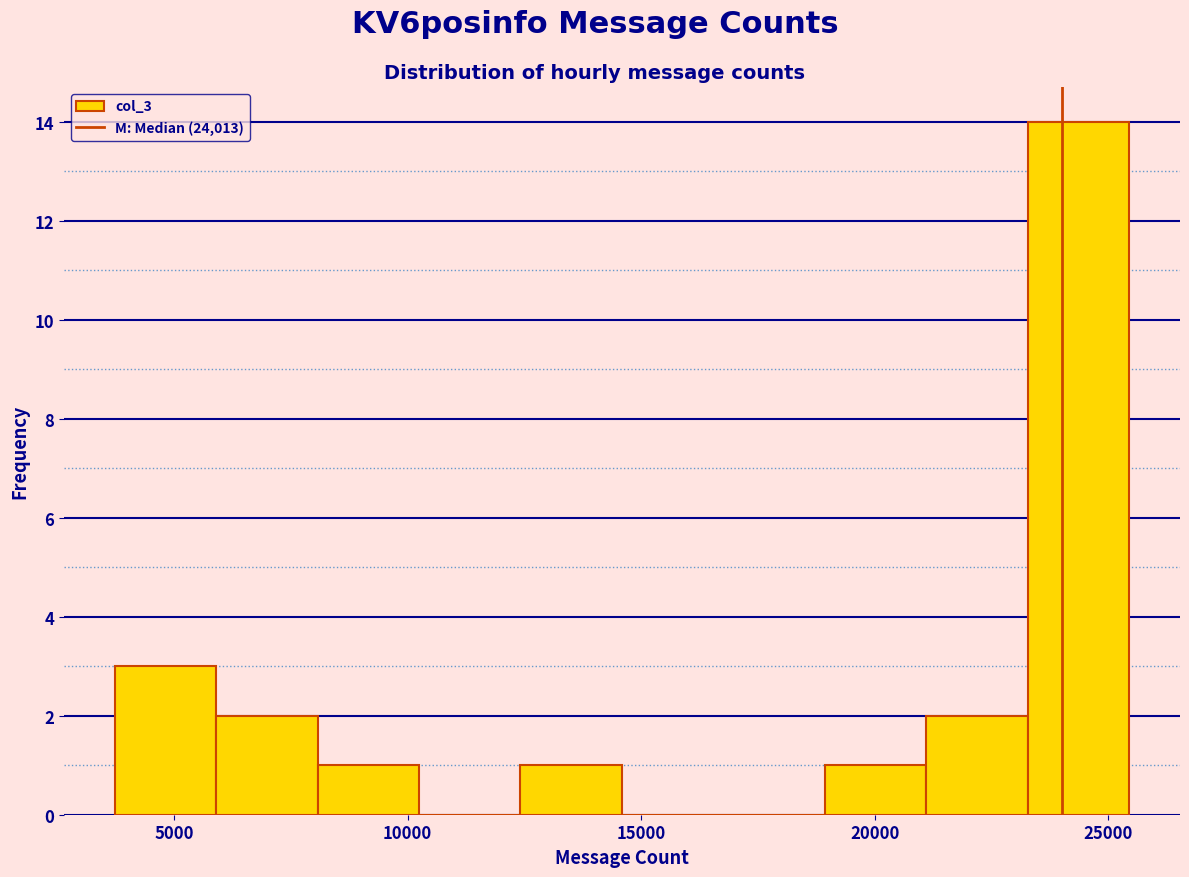

Reading left to right, transcribe this chart: for each bar, give the range it covers on the x-axis and its height. Neither the bar edges nor the heights are printed on the chart, so give them approximately, as read against the axes.

3500 to 6000: 3
6000 to 8000: 2
8000 to 10000: 1
10000 to 12500: 0
12500 to 14500: 1
14500 to 17000: 0
17000 to 19000: 0
19000 to 21000: 1
21000 to 23500: 2
23500 to 25500: 14